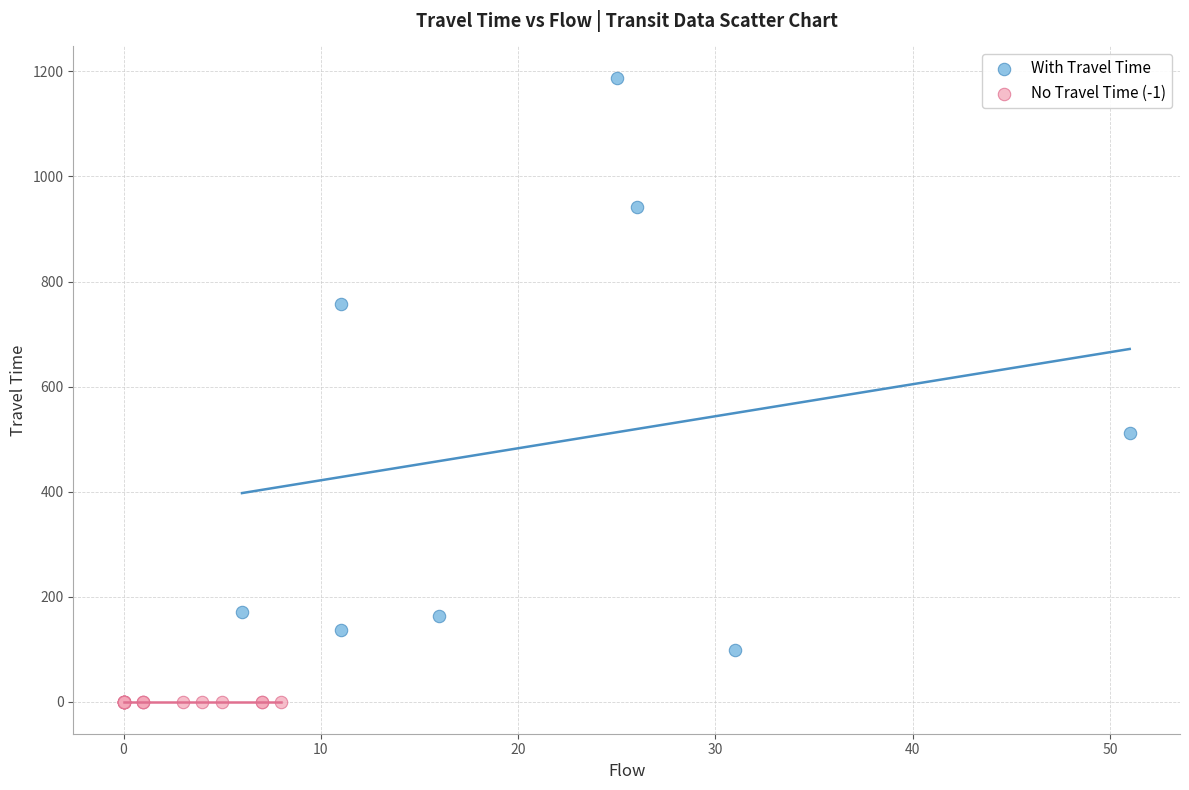

Which series reaches the maximum Y coordinate?

With Travel Time